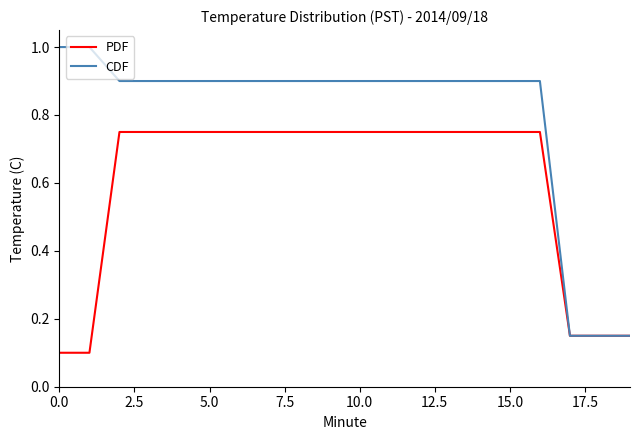

At how many categories does at least one series exceed 0?

20